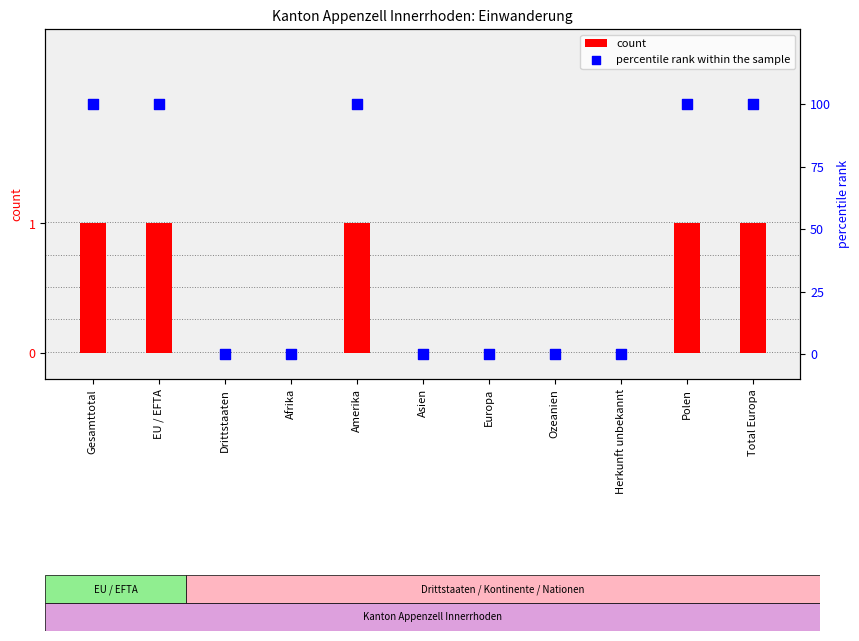

Which series contains the lowest Y value?

count